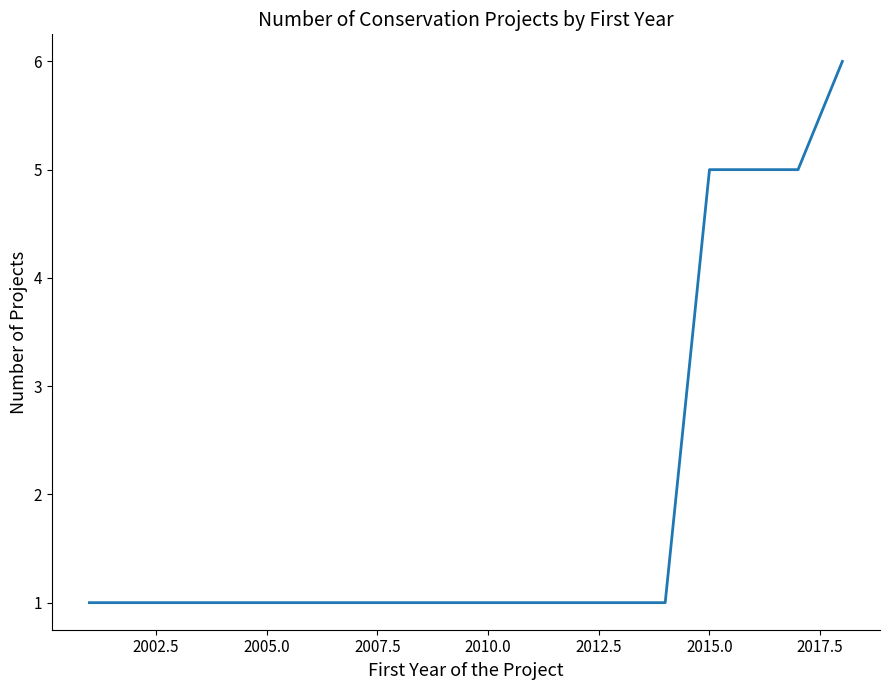

What is the difference between the maximum and minimum values?

5